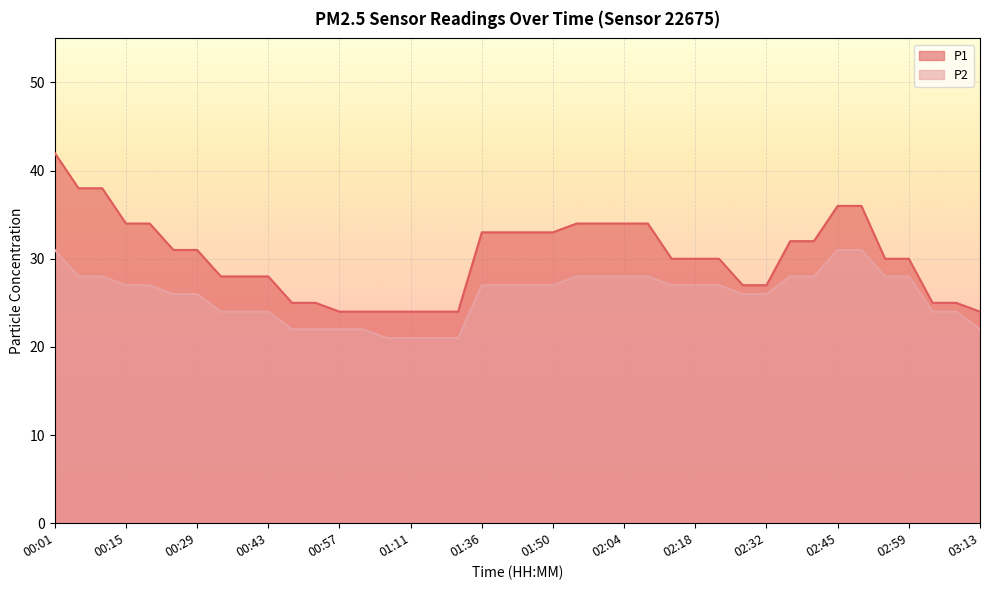

At which category does the chart reach its peak across all series?

00:01